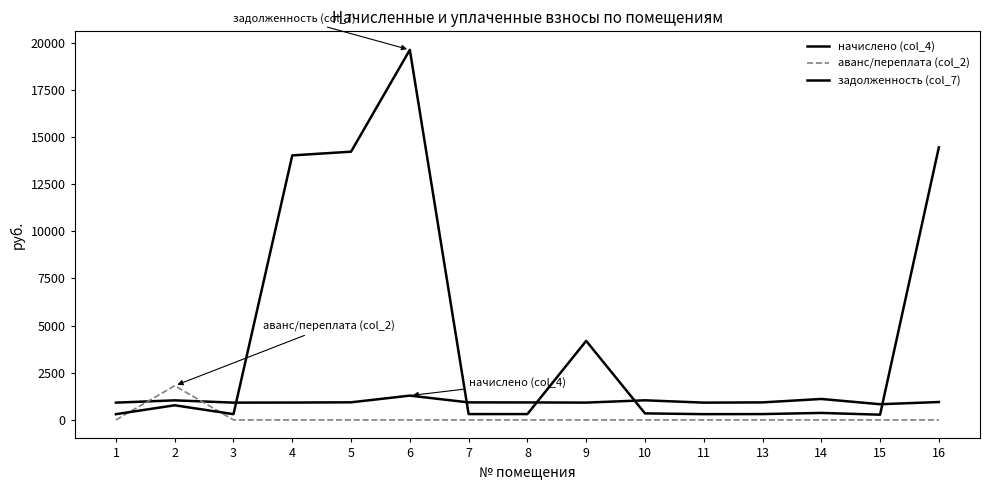

Which category has the highest value in the аванс/переплата (col_2) series?

2